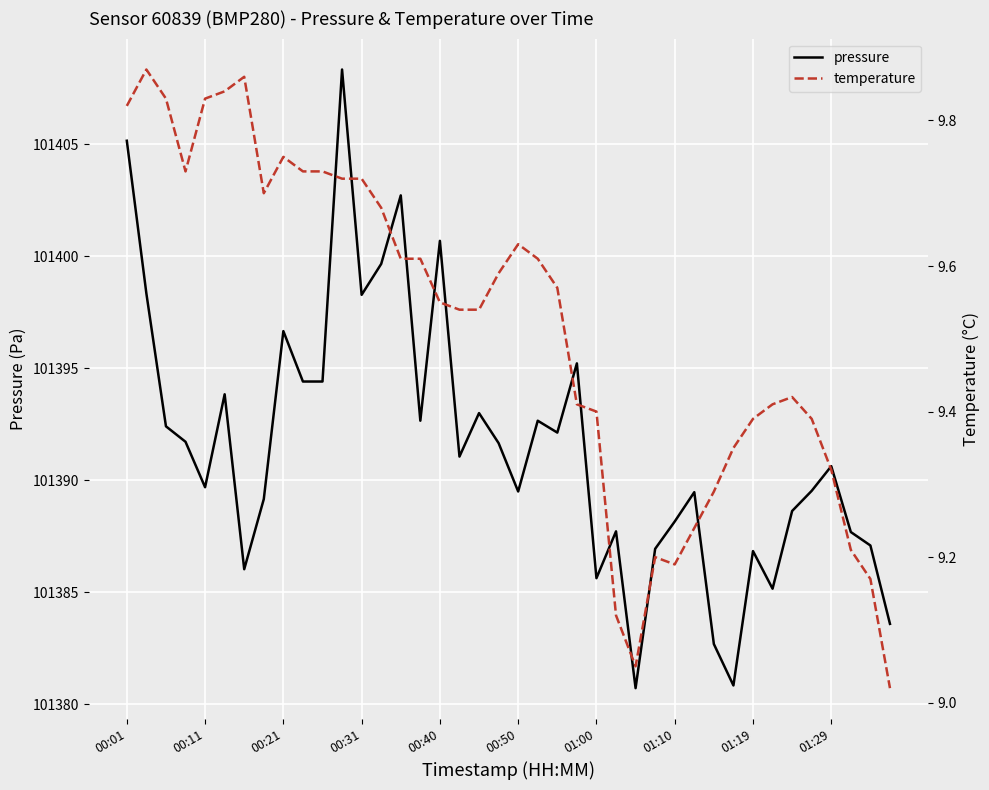

List the series in order of their overall mean, highest first.

pressure, temperature